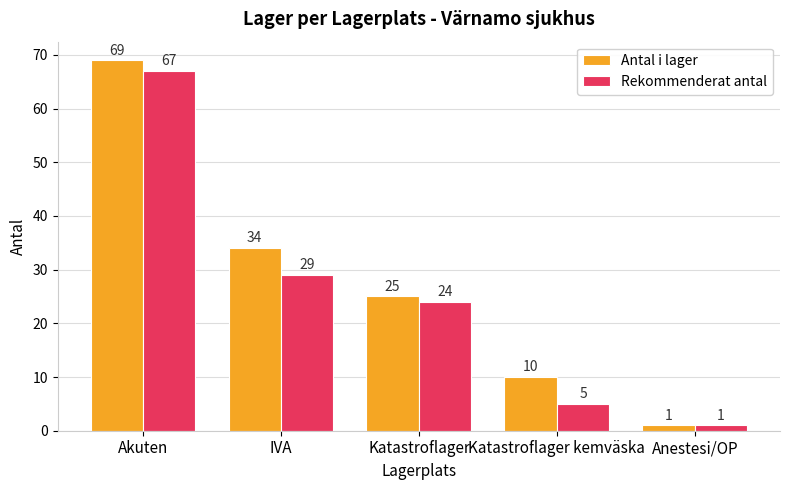

Is the value of Rekommenderat antal at Katastroflager greater than the value of Antal i lager at Katastroflager kemväska?

Yes